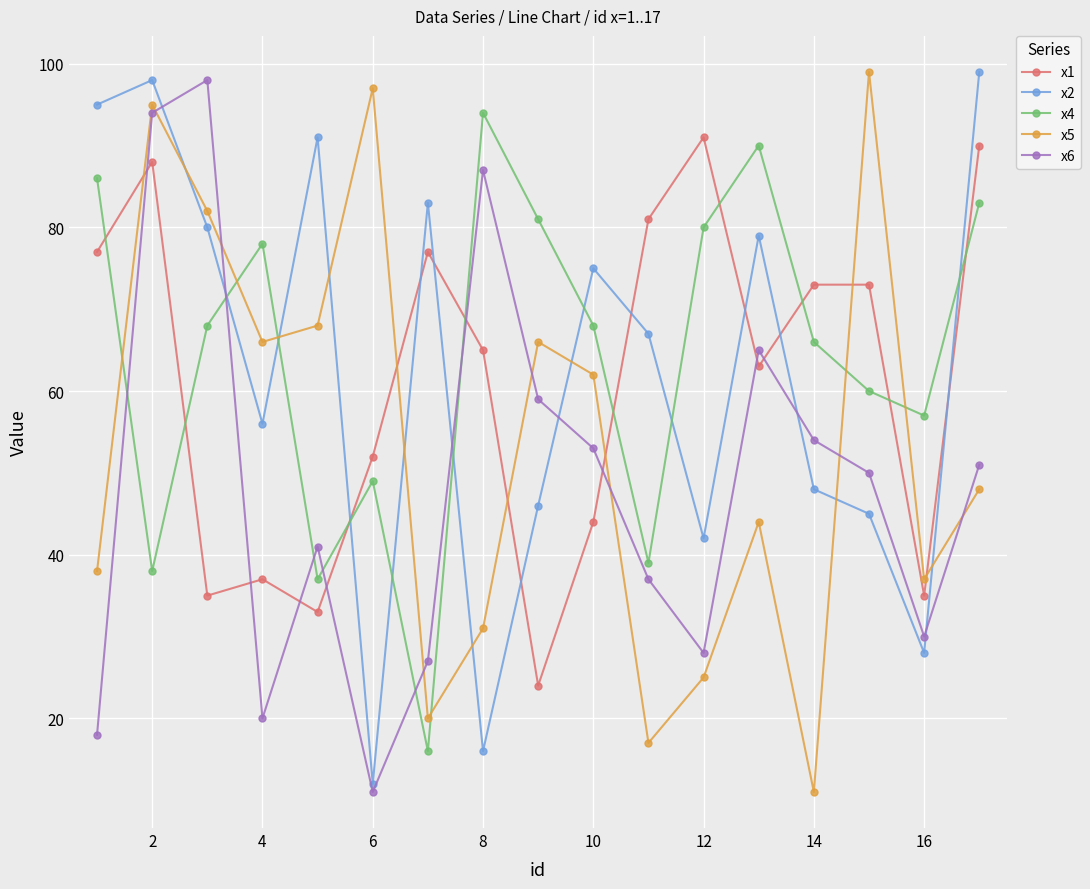

Which series has the largest range (max minus min)?

x5